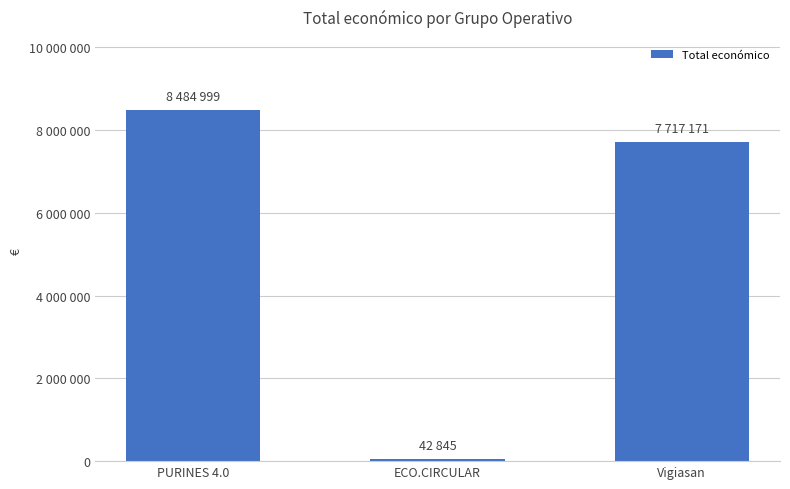

Does the chart contain any negative values?

No